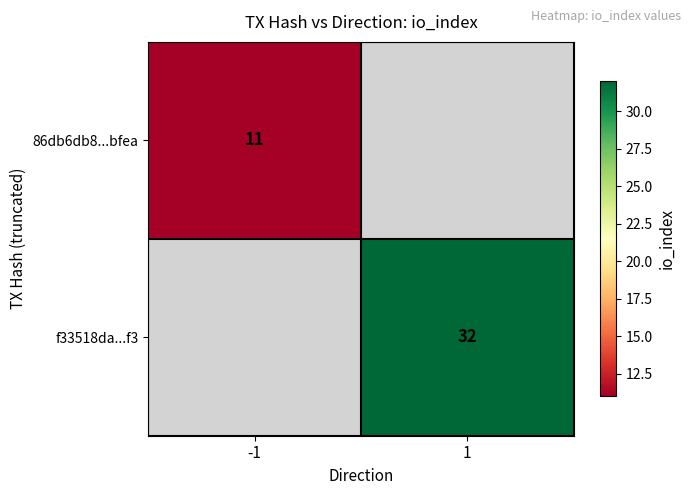

The 86db6db8...bfea series shows 11 at -1. True or false?

True